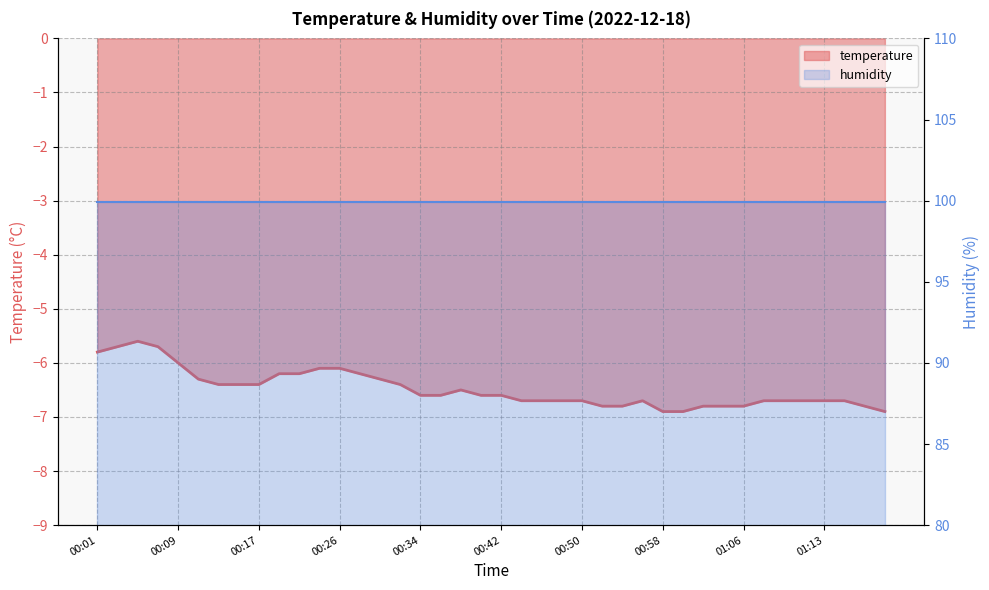

How many interior local peaks (higher than both neighbors) does the data have?

3